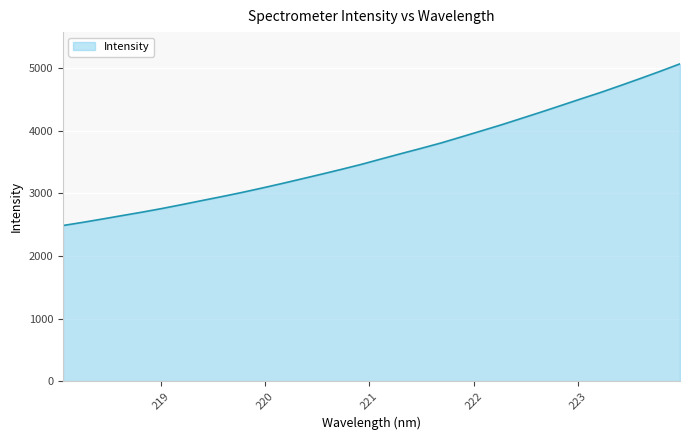

What is the minimum value shown in the chart?

2484.8